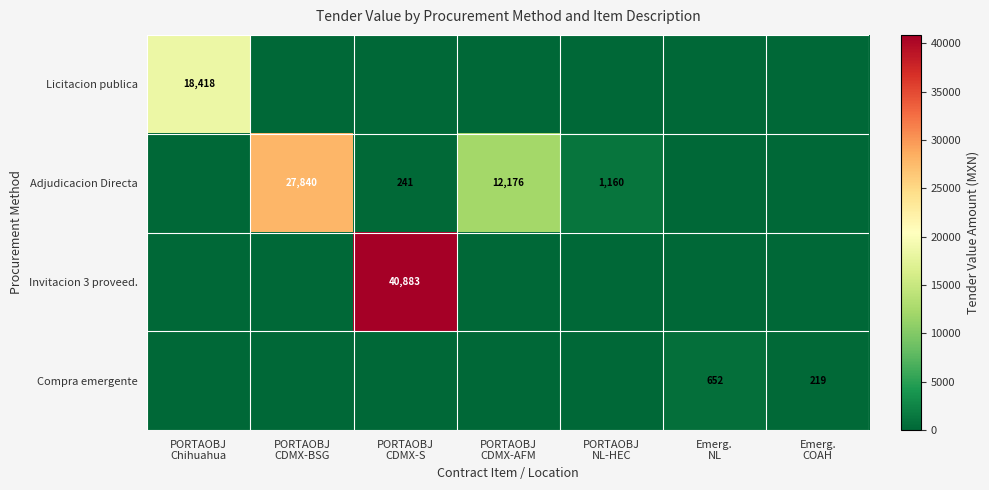

What is the average value of the Invitacion 3 proveed. series?

5840.4